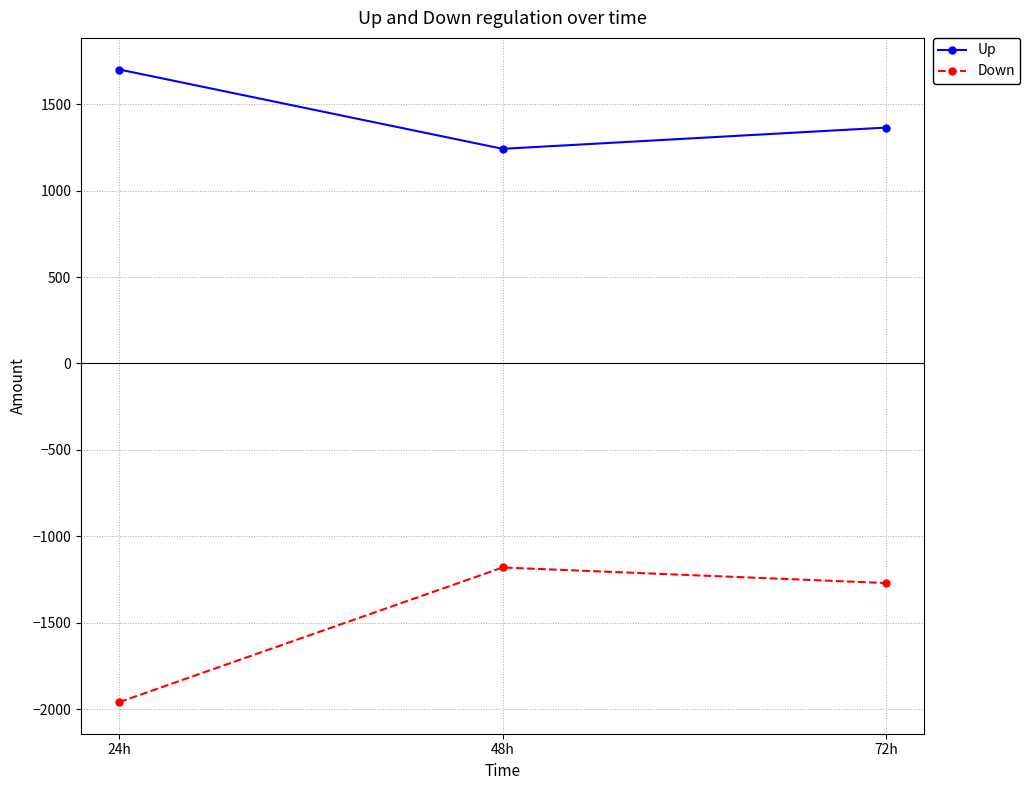

What is the approximate value of Down at 24h, to the nearest 100?

-2000